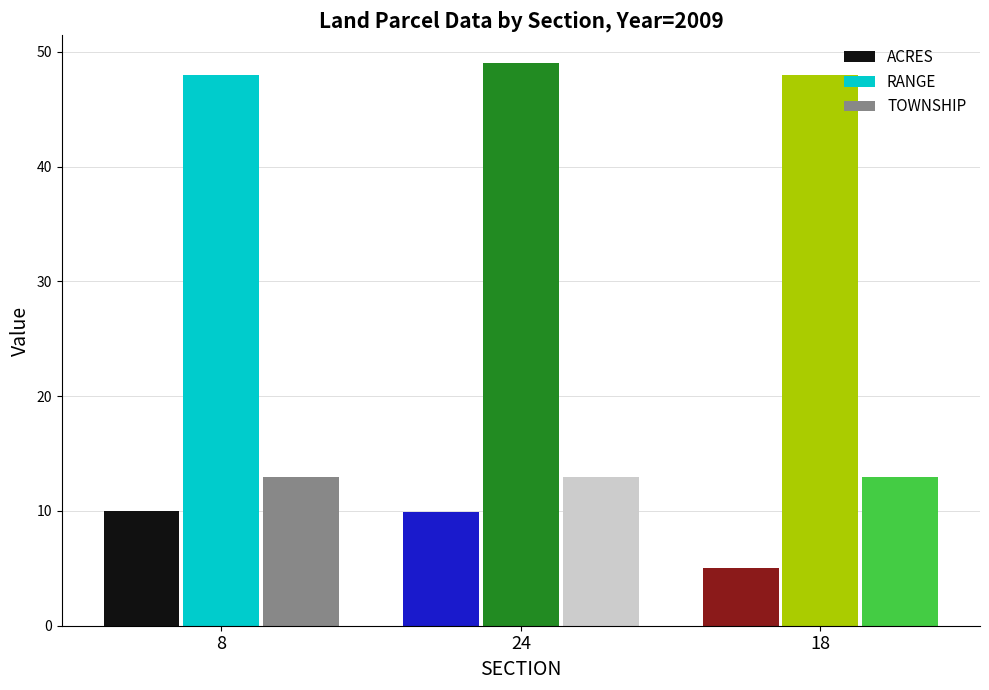

Rank the series at 24 from lowest to highest value.

ACRES, TOWNSHIP, RANGE